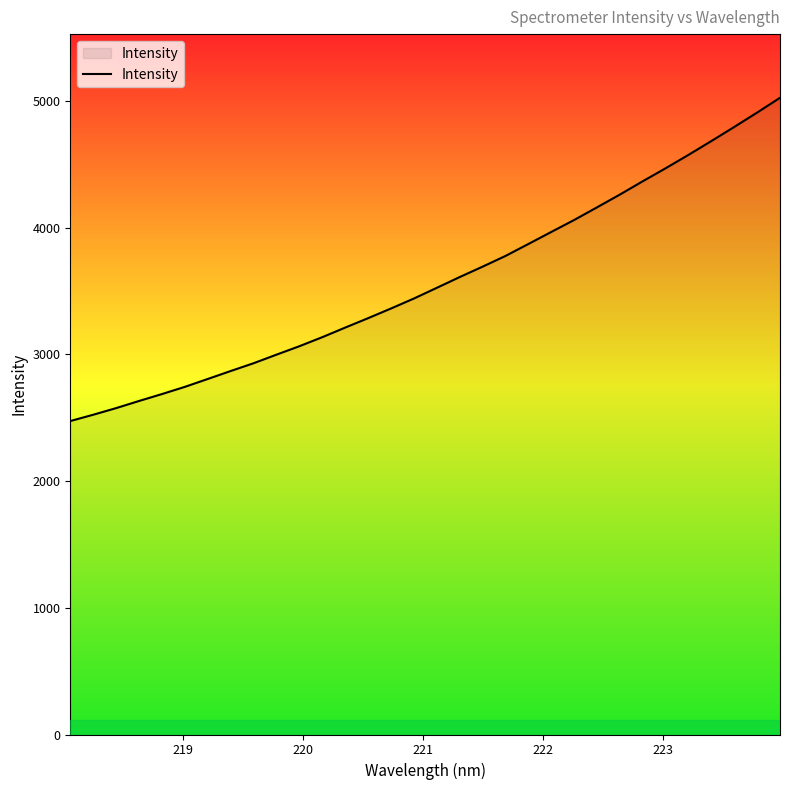

What is the minimum value shown in the chart?

2474.4